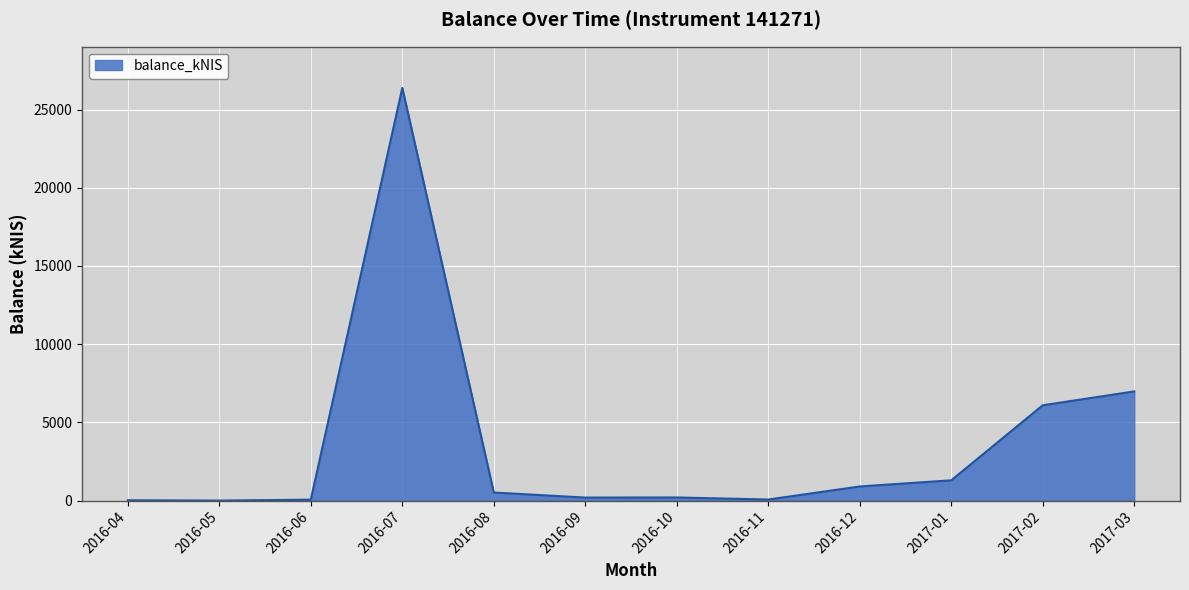

What is the greatest value displayed?

26380.5